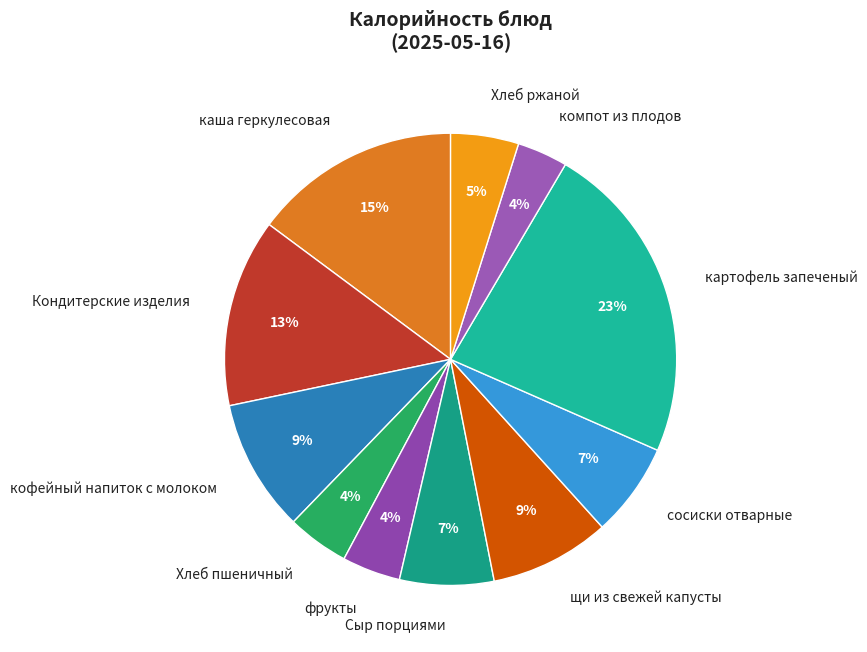

Which category has the biggest portion of the pie?

картофель запеченый